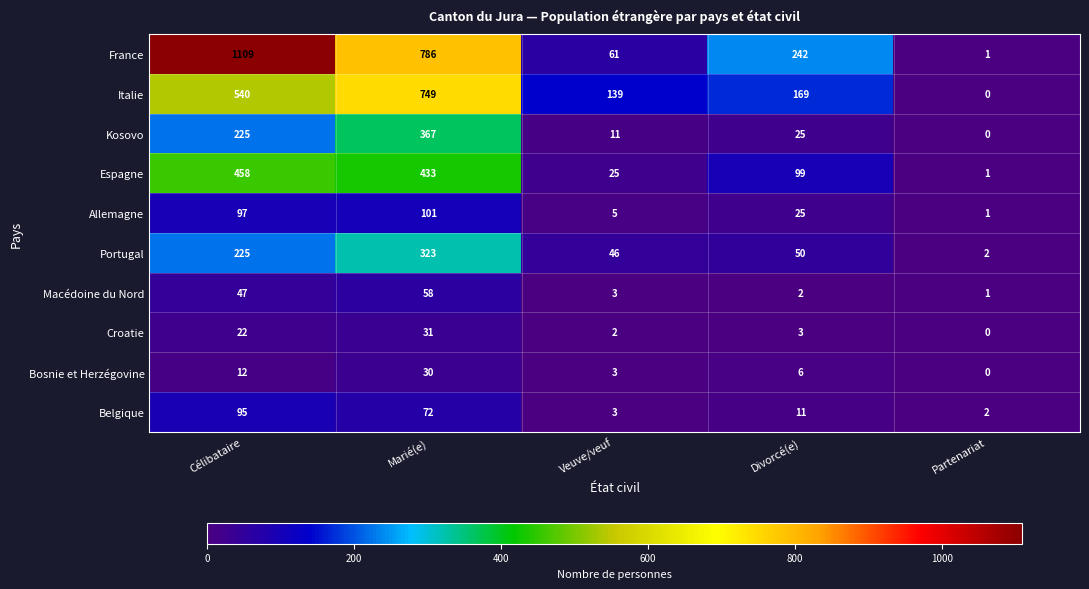

At which label does Portugal first exceed 50?

Célibataire